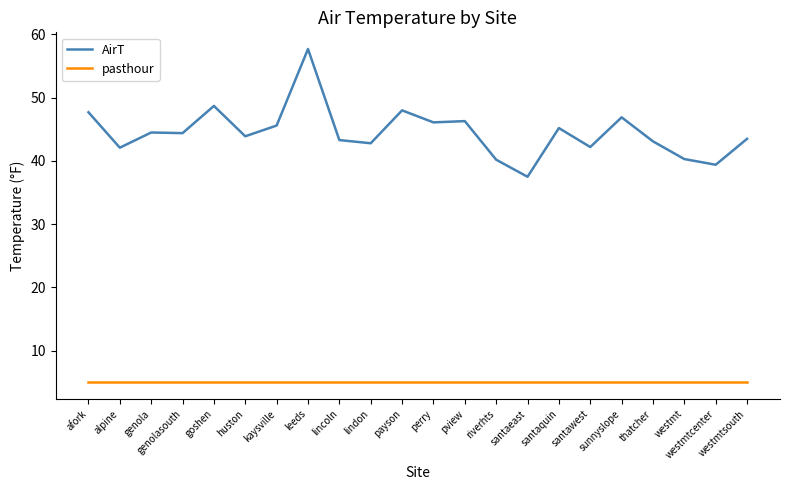

True or false: pasthour has a value of 2.5 at pview.

False